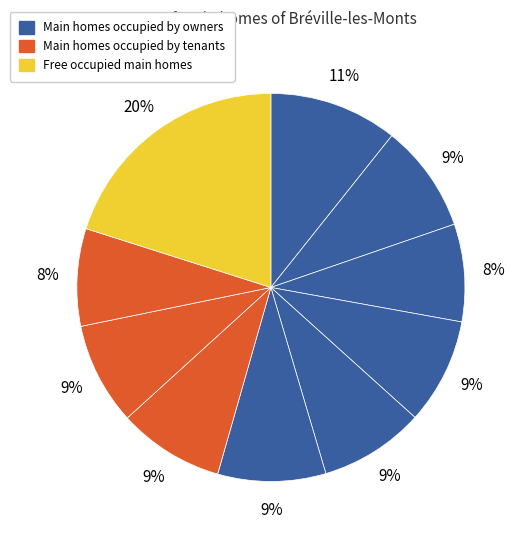

How many segments does this pie chart have?

10